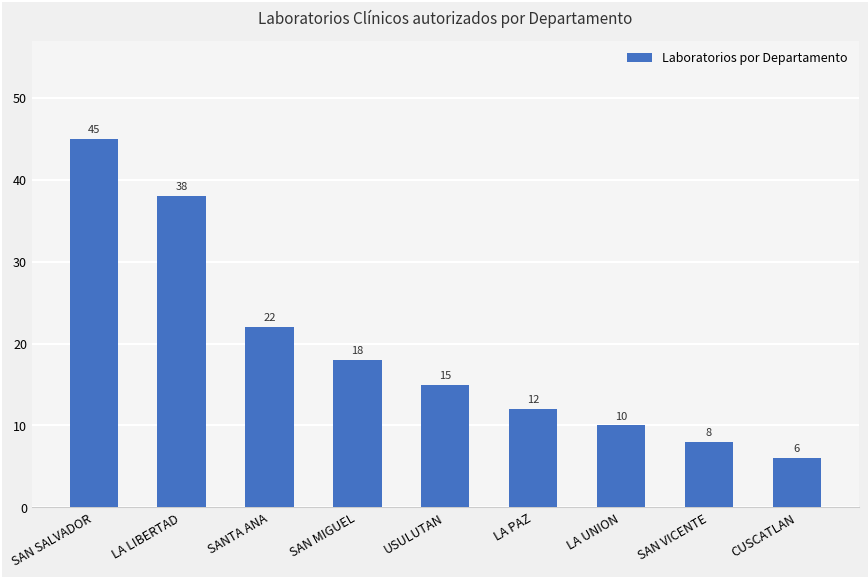

What is the sum of the values at SANTA ANA and LA LIBERTAD?

60